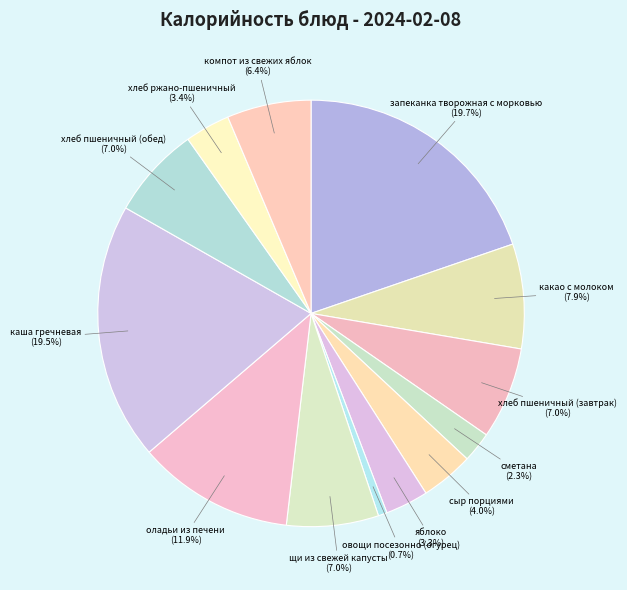

Is it true that хлеб пшеничный (обед) is 1% of the pie?

False